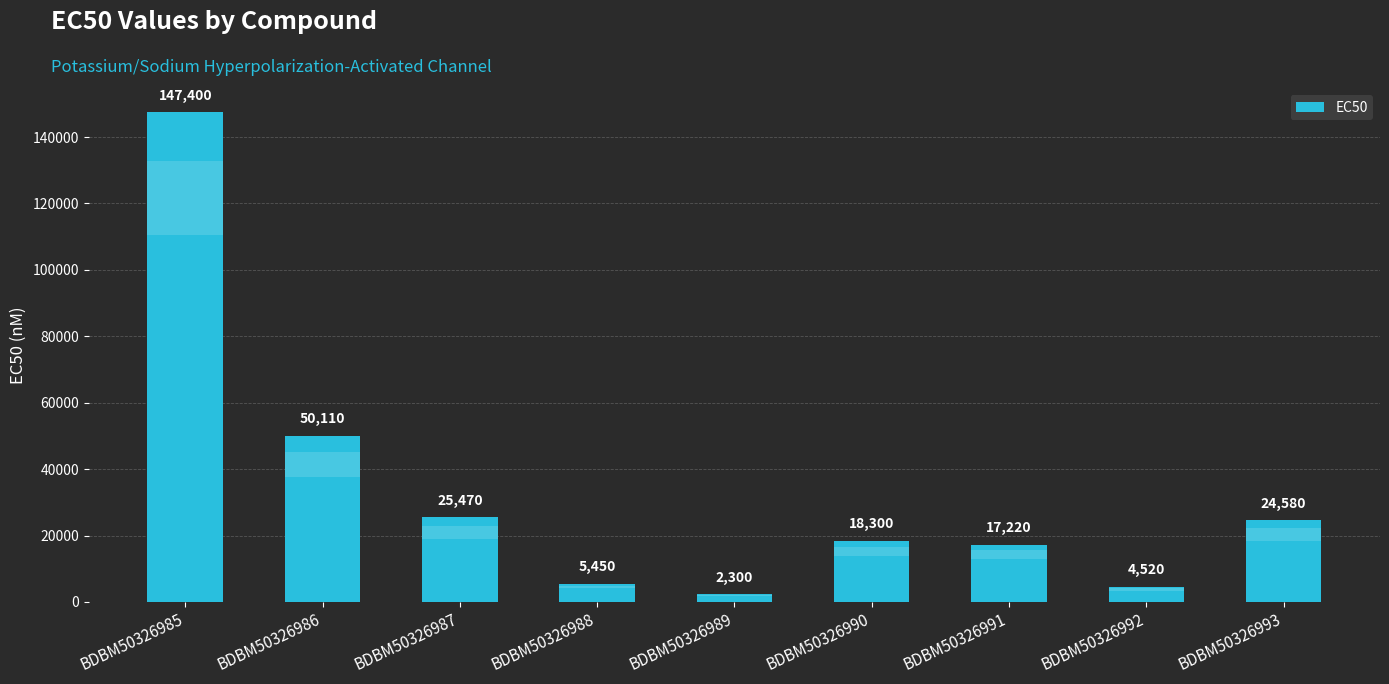

What is the sum of all values?

295350